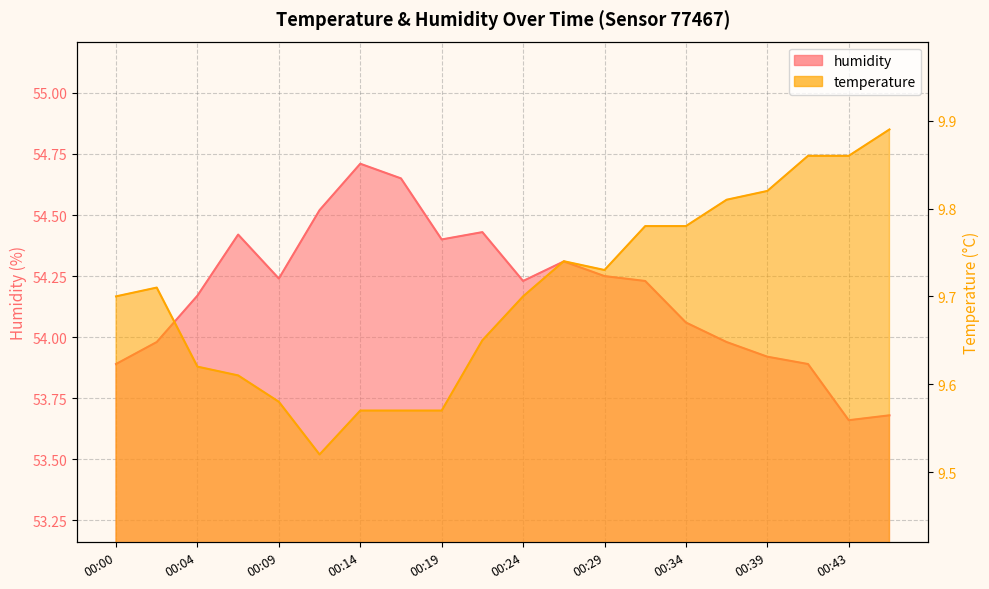

How many temperature values are between 9 and 10?

20